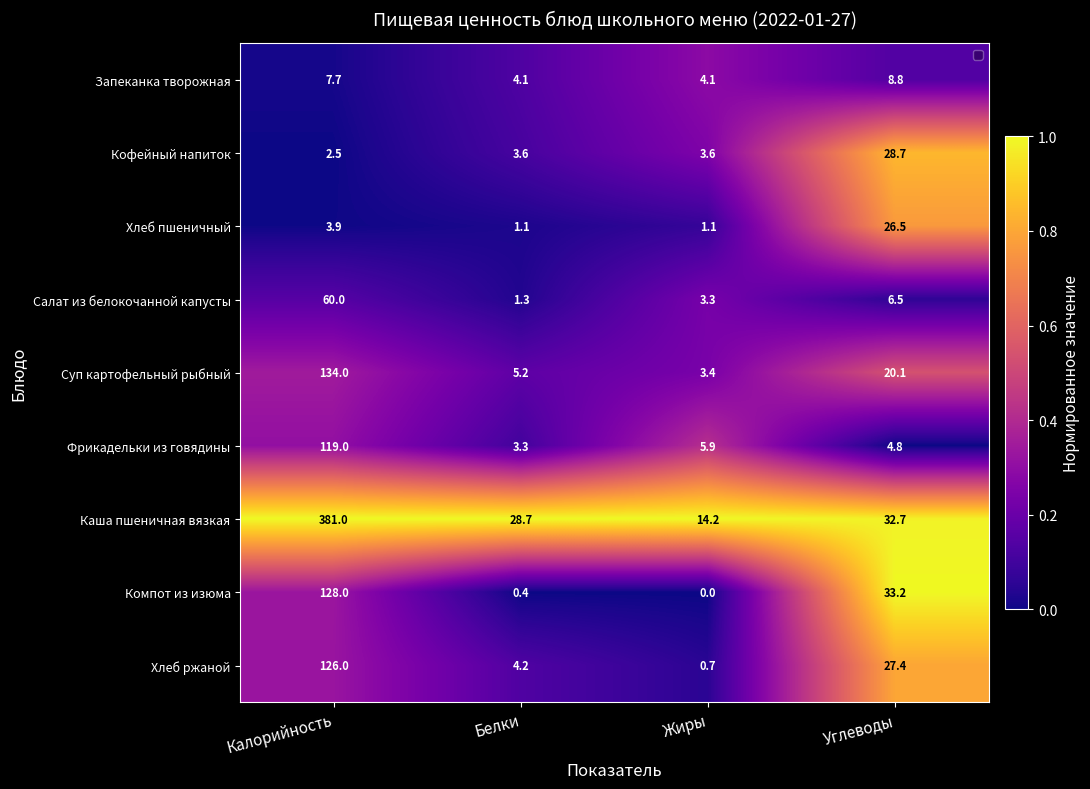

The value of Фрикадельки из говядины at Белки is 3.3. True or false?

True